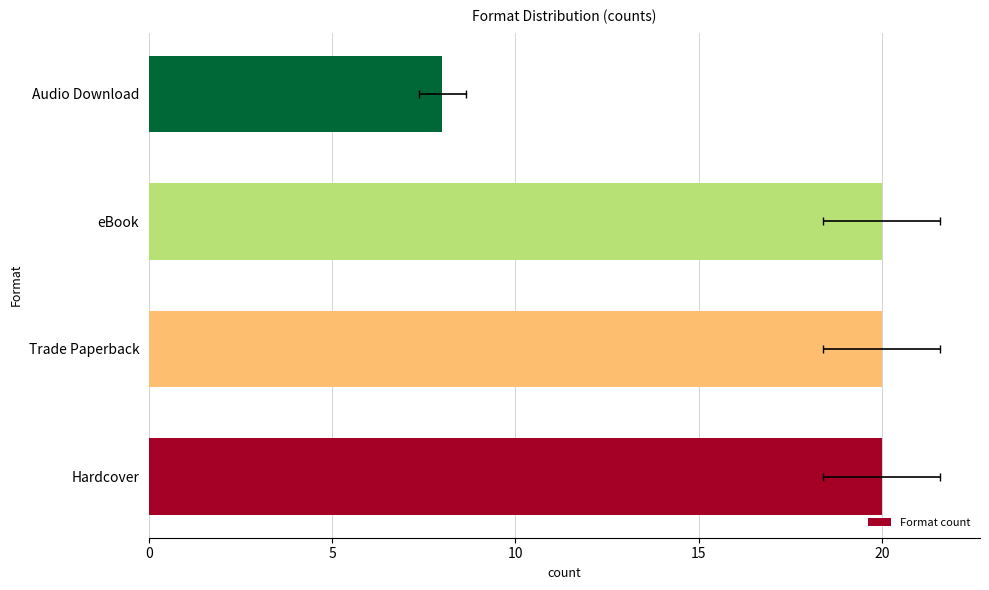

What is the maximum value shown in the chart?

20